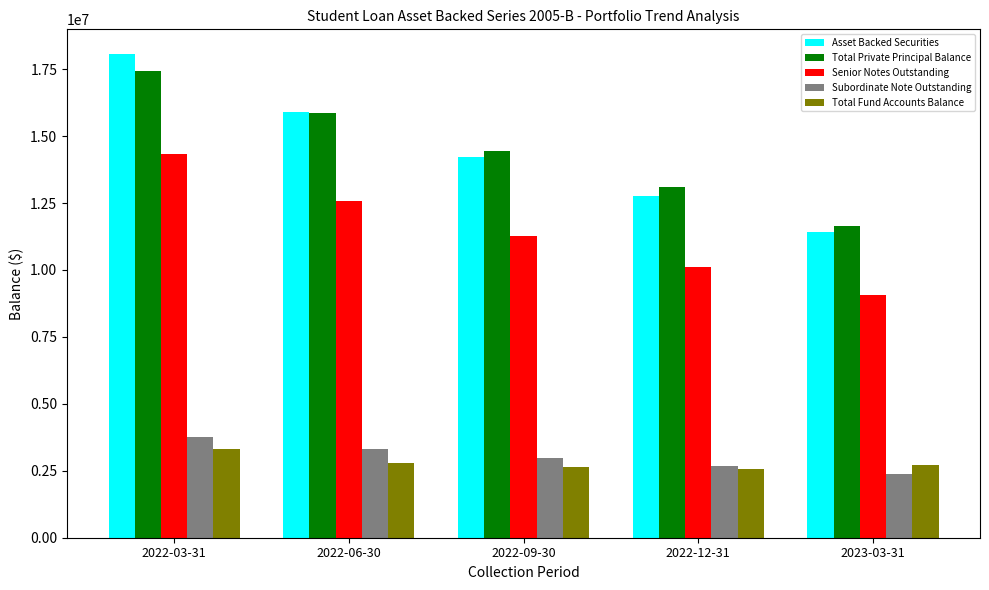

What is the value of the Asset Backed Securities bar at the 3rd from the left?

14214241.0